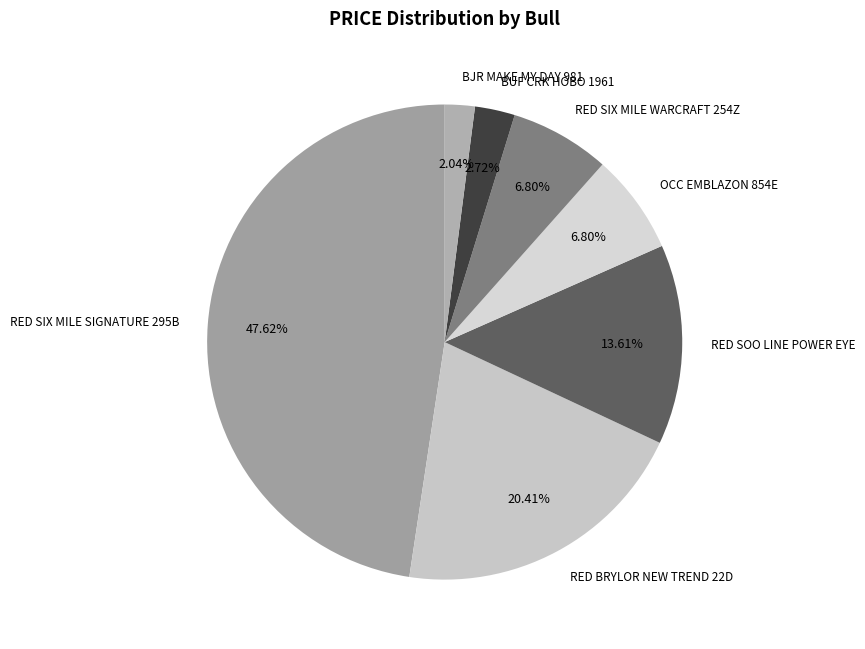

Which slice is the smallest?

BJR MAKE MY DAY 981